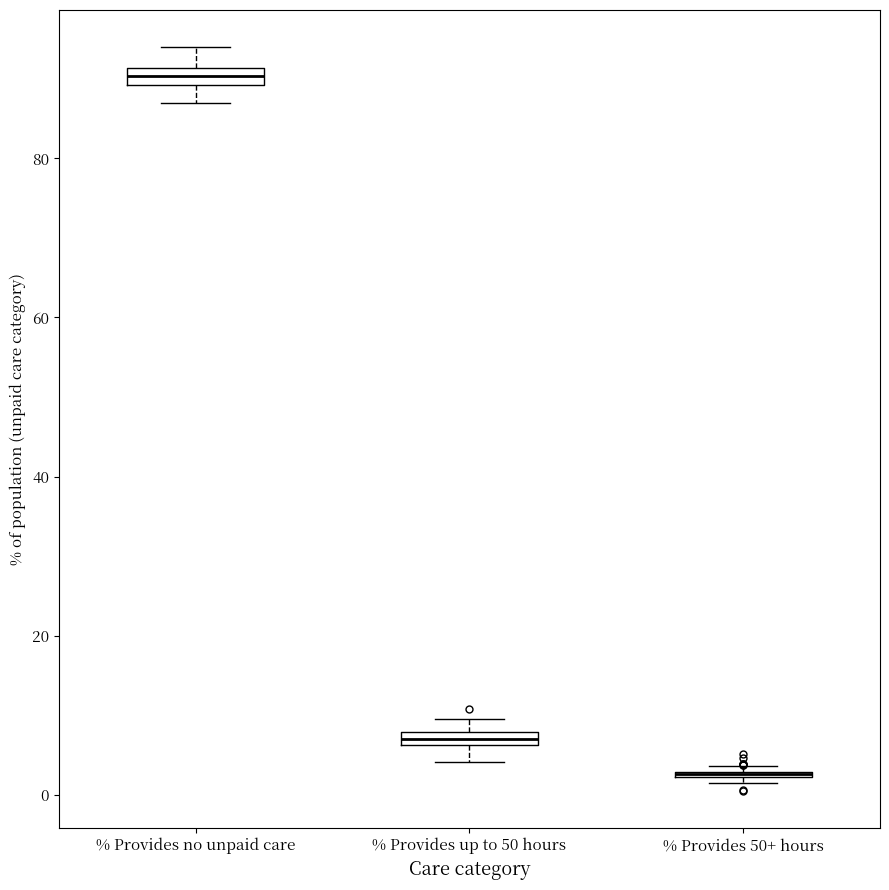

Where does the lower whisker of the box for % Provides up to 50 hours end on the y-axis? The values are not printed on the chart, so give them approximately, as read against the axis.

4